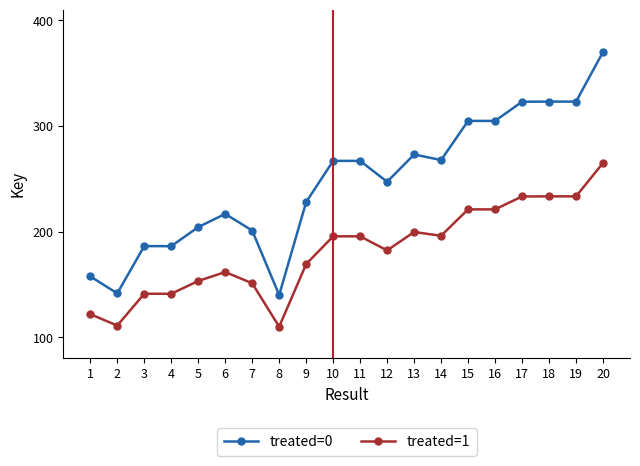

What is the highest value of the treated=0 series?

370.0